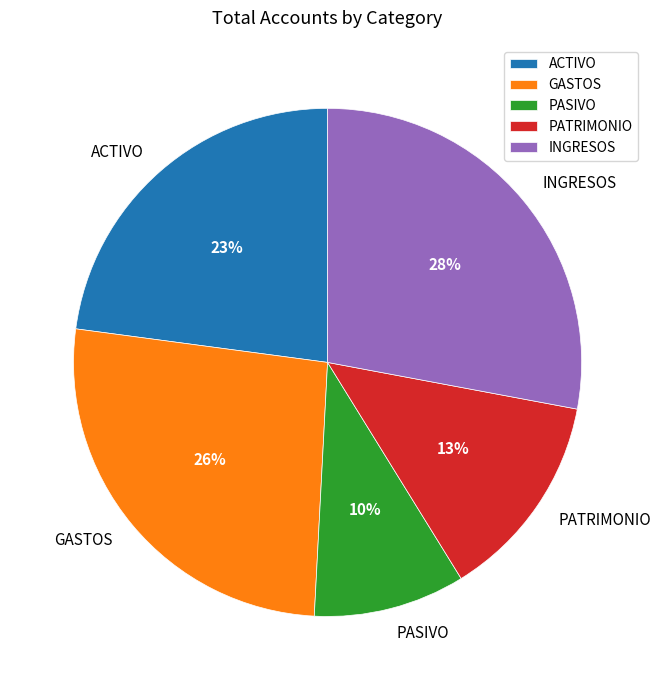

True or false: PATRIMONIO accounts for 24% of the total.

False